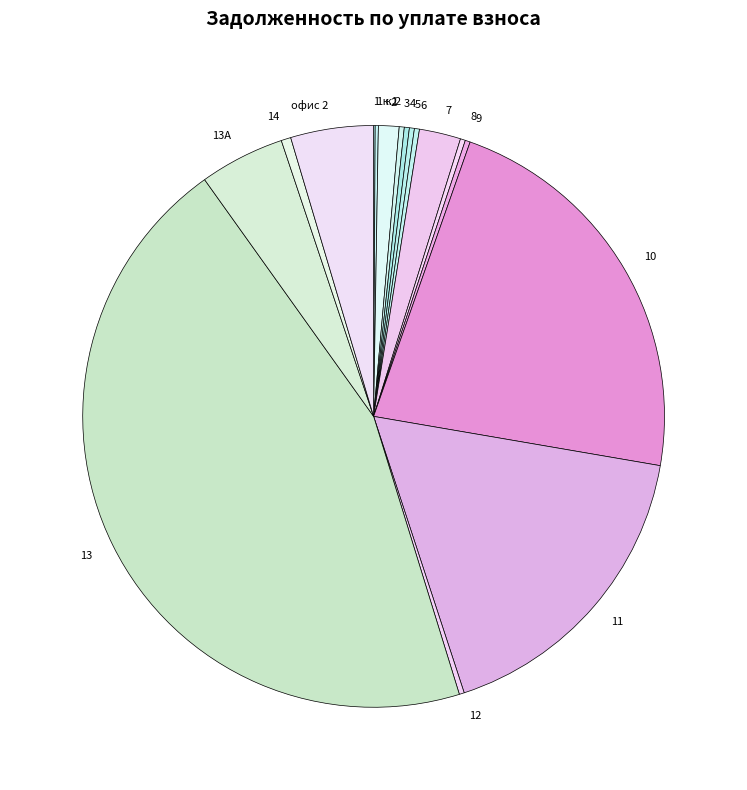

Which slice is the largest?

13